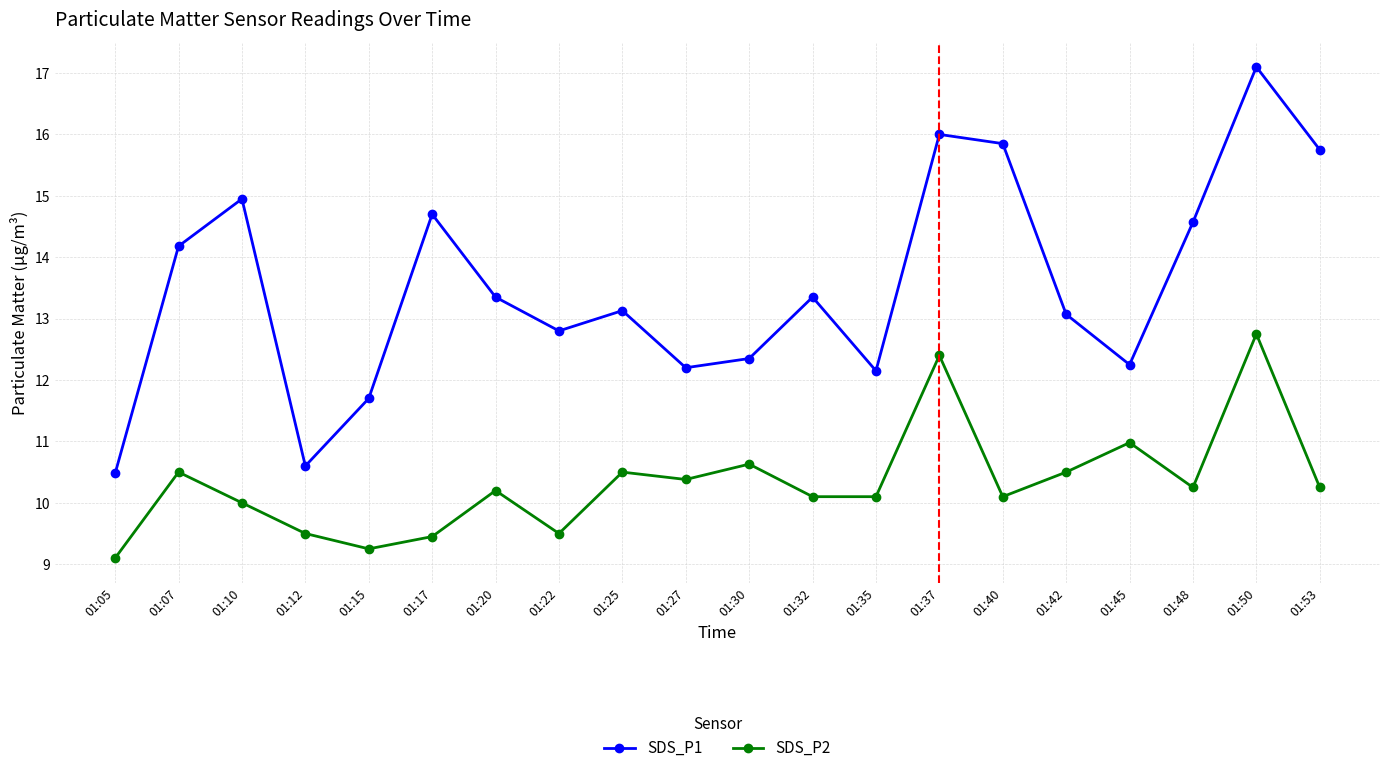

Rank the series by their maximum value, from highest to lowest.

SDS_P1, SDS_P2